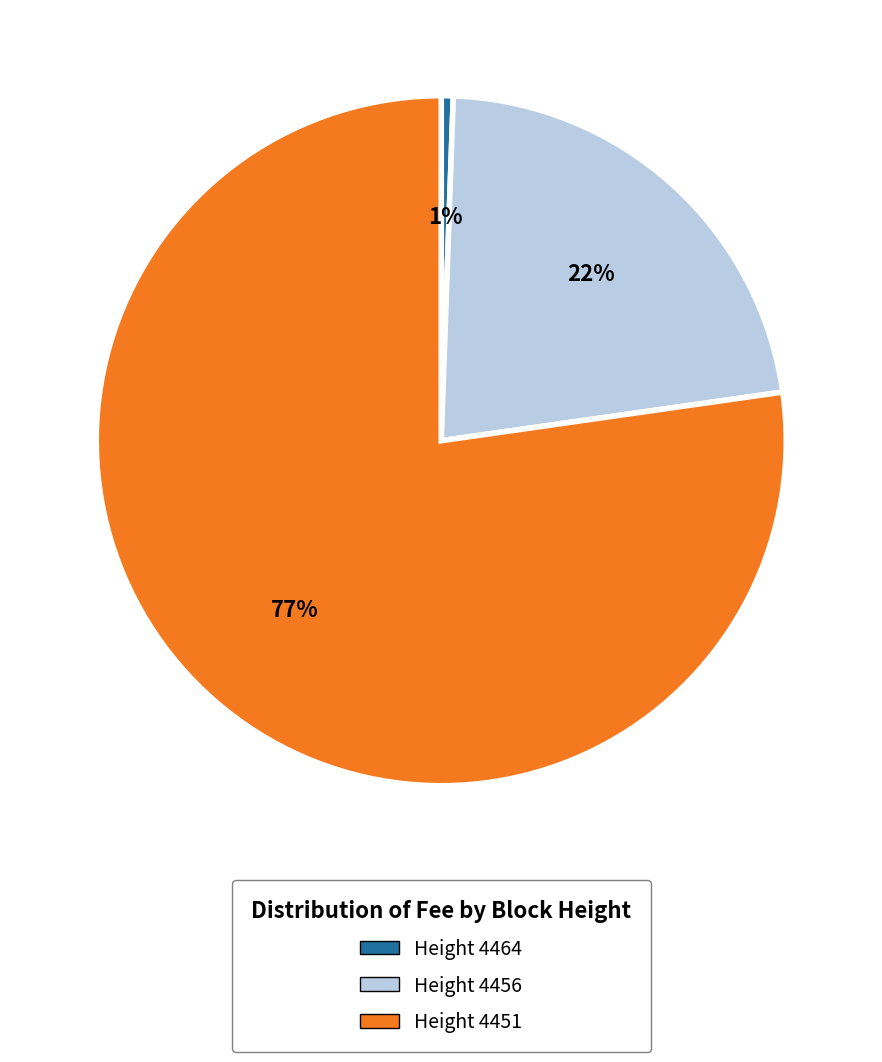

What percentage is the Height 4456 slice, to the nearest percent?

22%